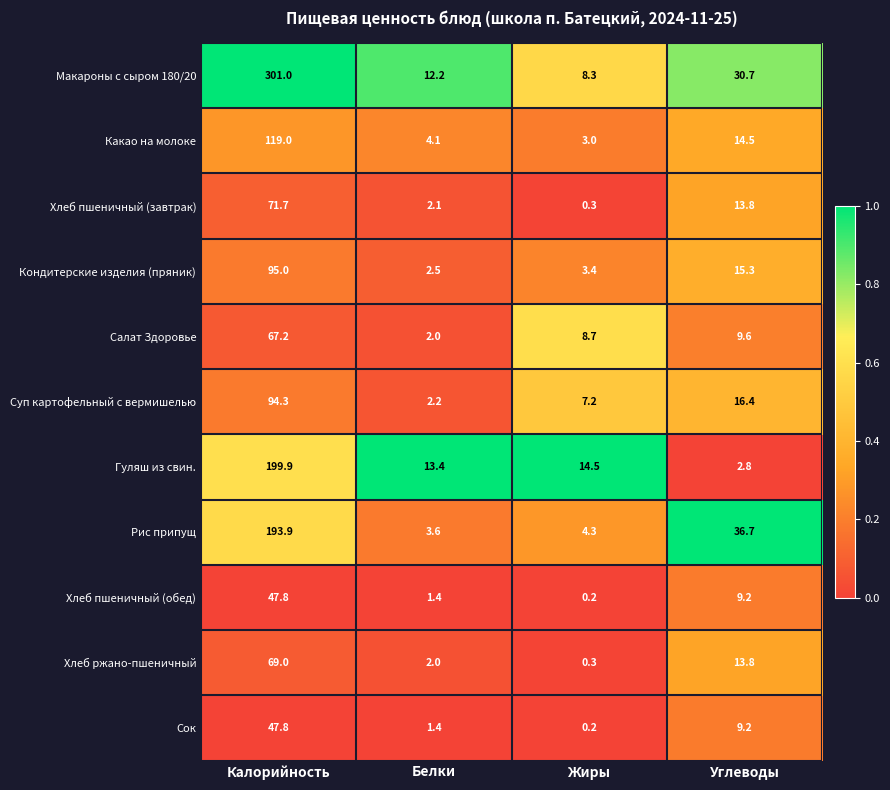

List the labels in order of Гуляш из свин. value, largest first.

Калорийность, Жиры, Белки, Углеводы